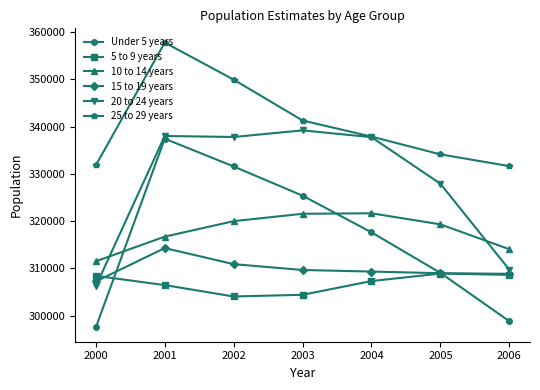

Rank the series at 2000 from highest to lowest value.

25 to 29 years, 10 to 14 years, 5 to 9 years, 15 to 19 years, 20 to 24 years, Under 5 years